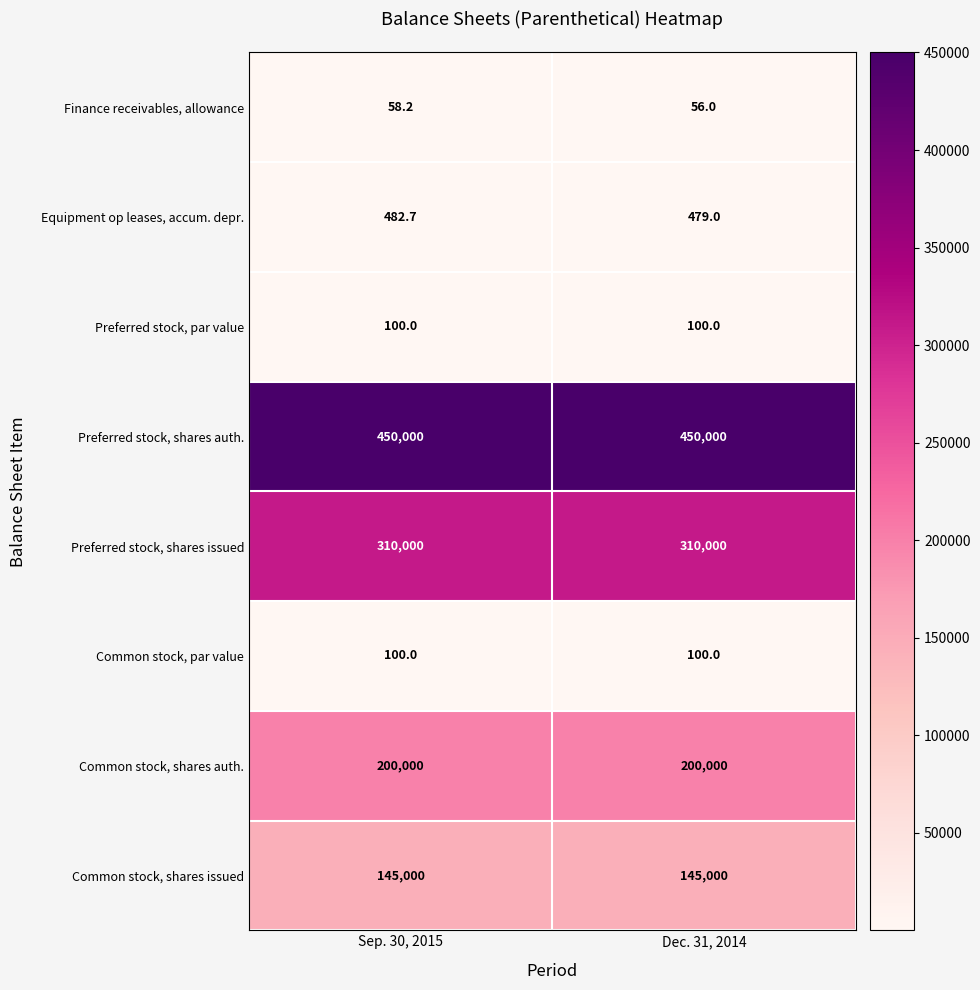

The value of Common stock, shares issued at Sep. 30, 2015 is 58754.4. True or false?

False